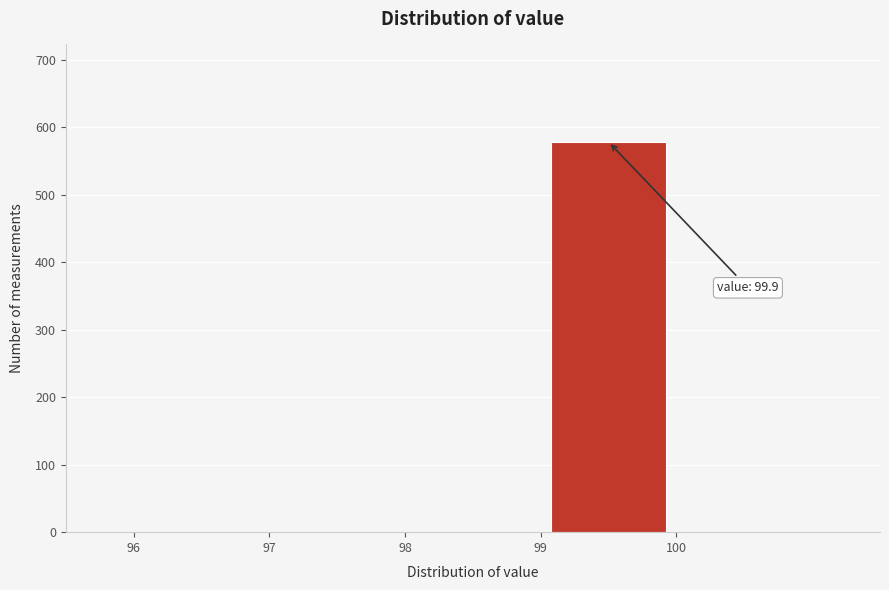

Over which range of the x-axis is the bar tallest?

99 to 100